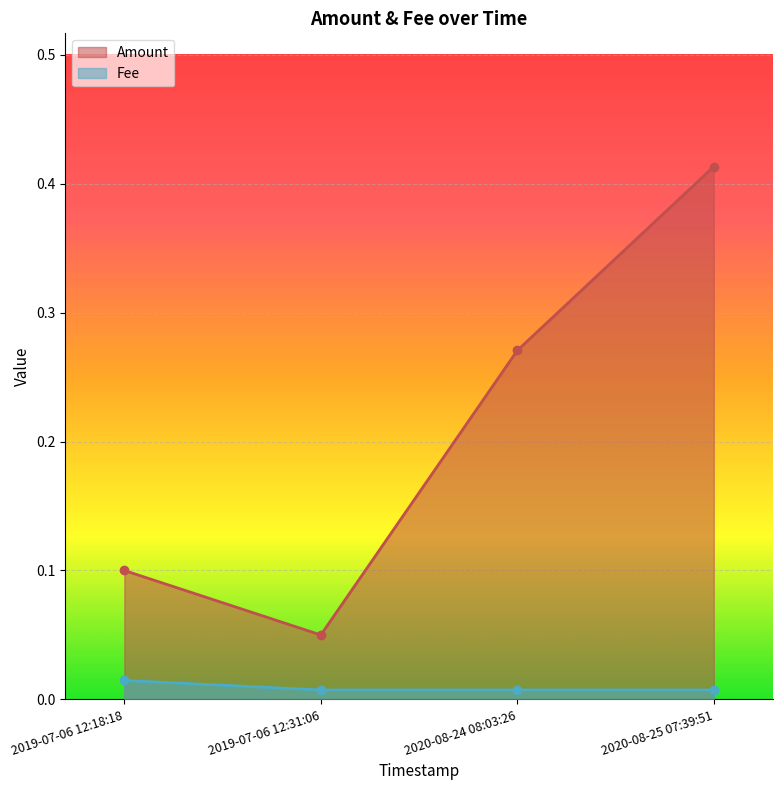

True or false: Fee and Amount intersect in this chart.

False